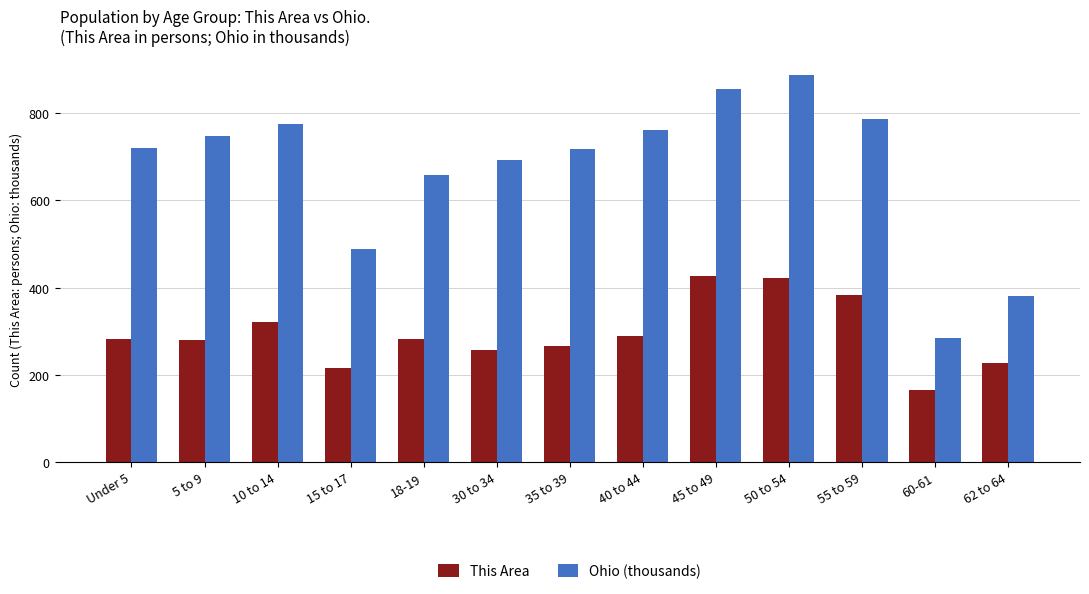

What is the sum of the This Area values at 62 to 64 and 5 to 9?

507.0